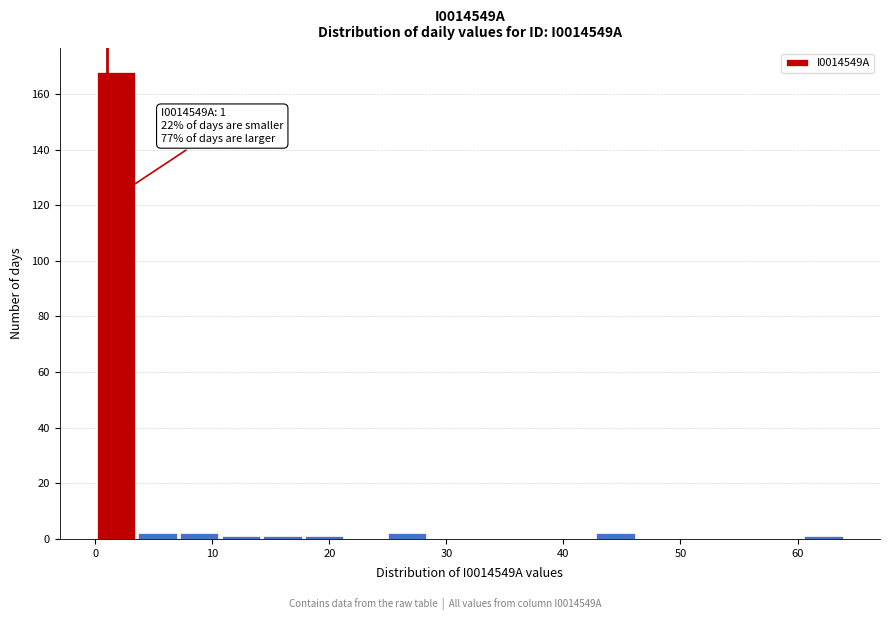

Around what value on the x-axis is the tallest bar? Give the approximate position of its centre, as read against the axis.

2